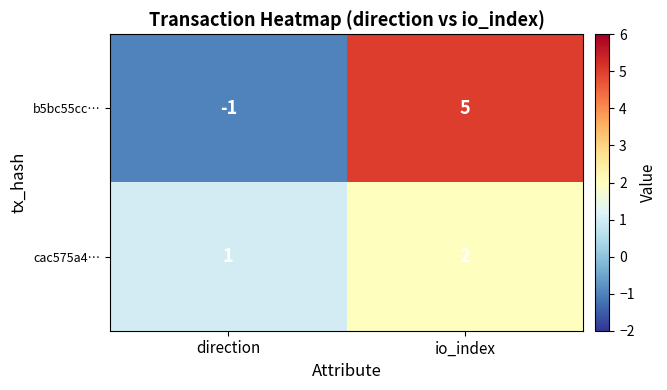

List the series in order of their overall mean, lowest first.

cac575a4…, b5bc55cc…